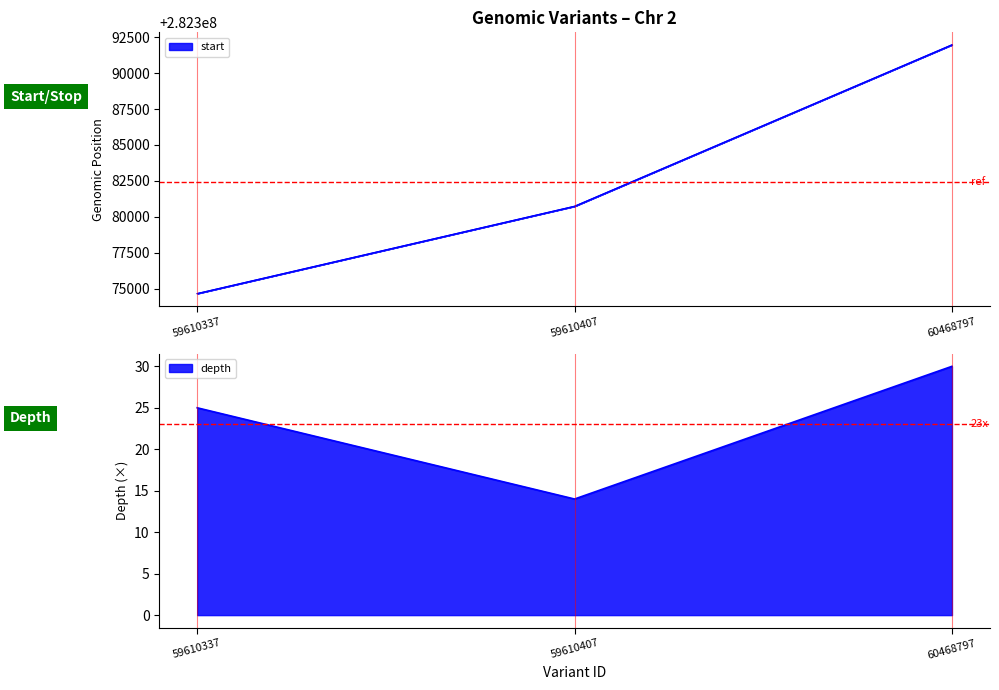

What is the total value across all series at 59610407?

564761487